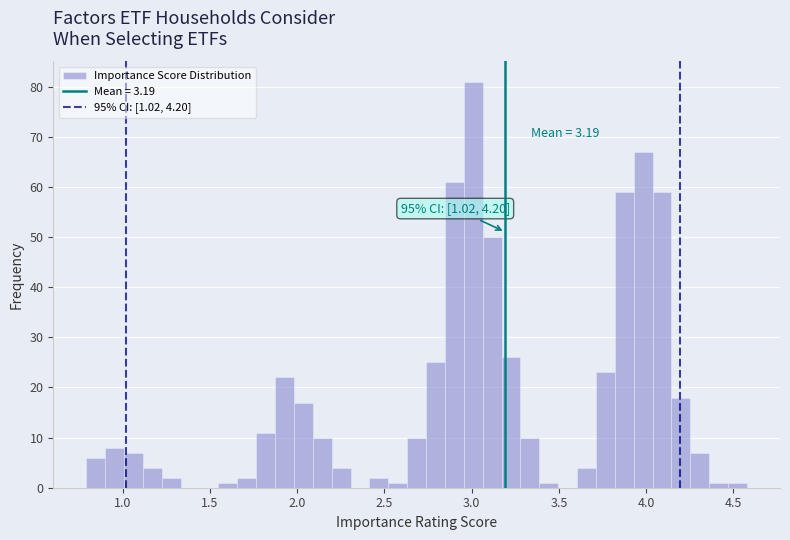

Around what value on the x-axis is the tallest bar? Give the approximate position of its centre, as read against the axis.

3.00